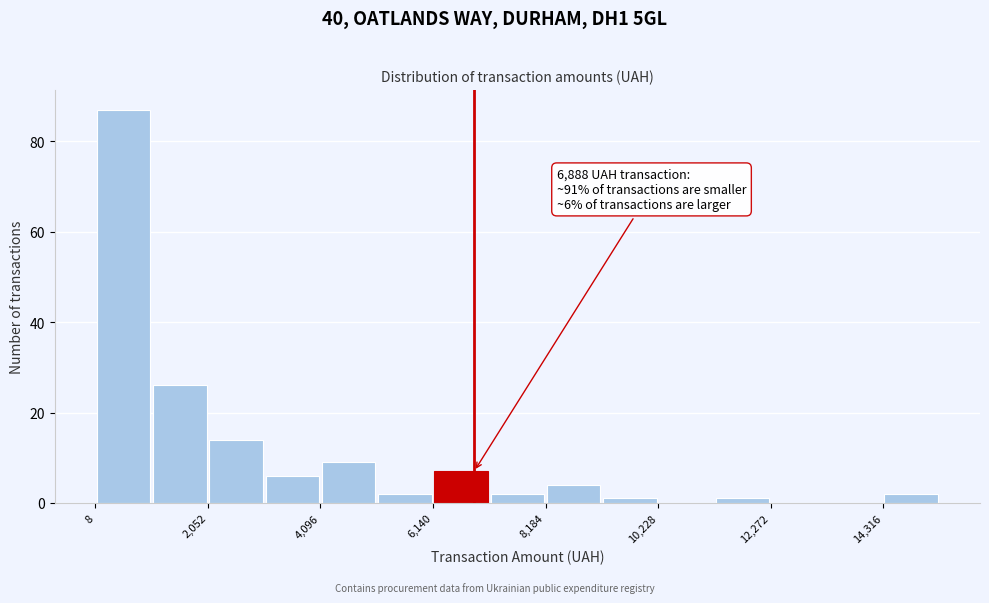

Read against the x-axis, roughly where is the centre of the tallest bar?

500